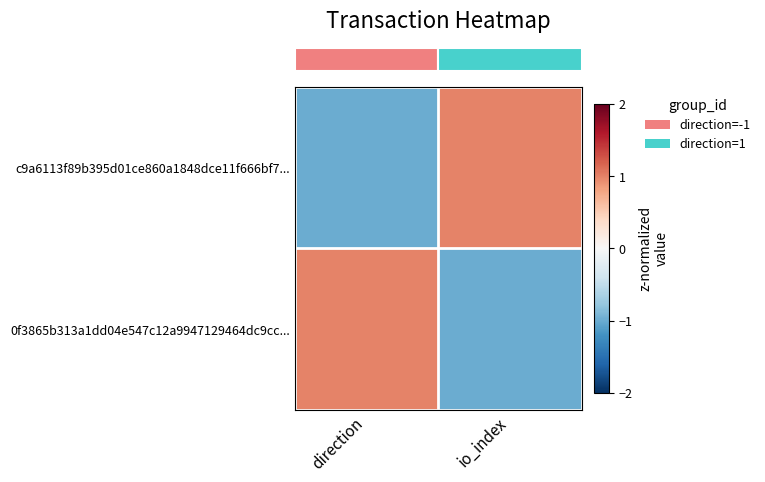

List the series in order of their peak value, lowest first.

row_1, row_0